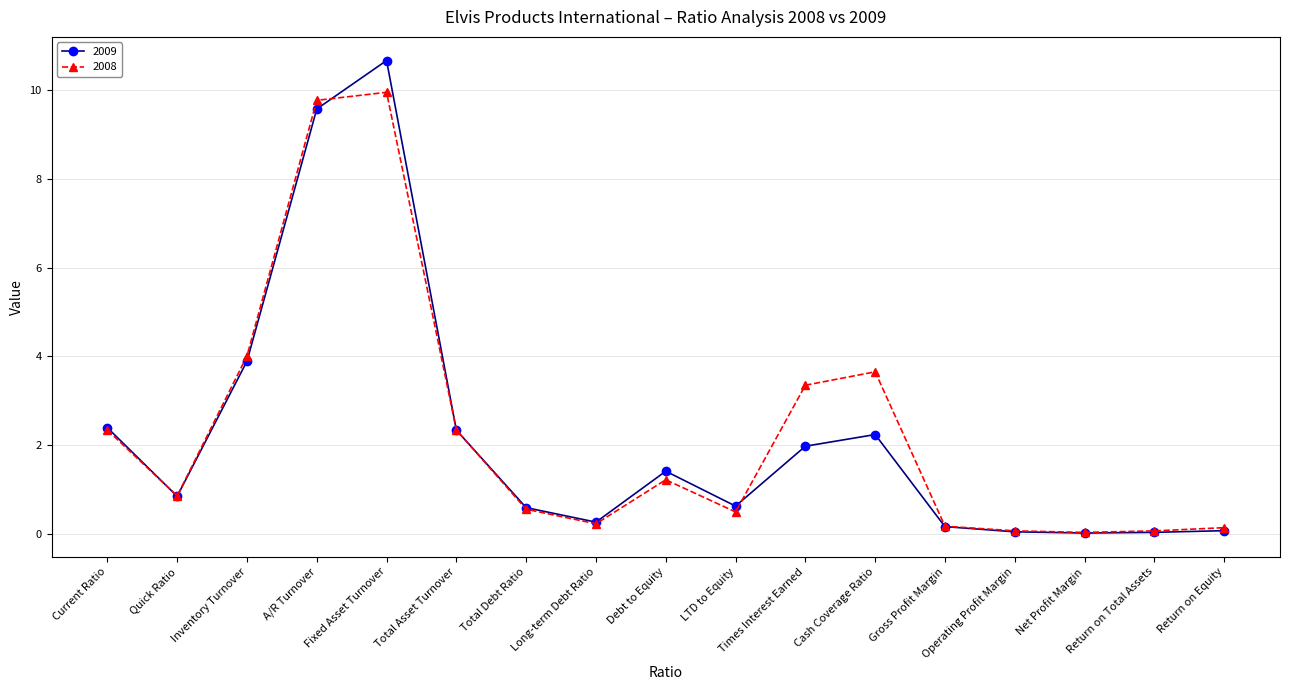

What is the approximate value of 2009 at Gross Profit Margin?

0.2